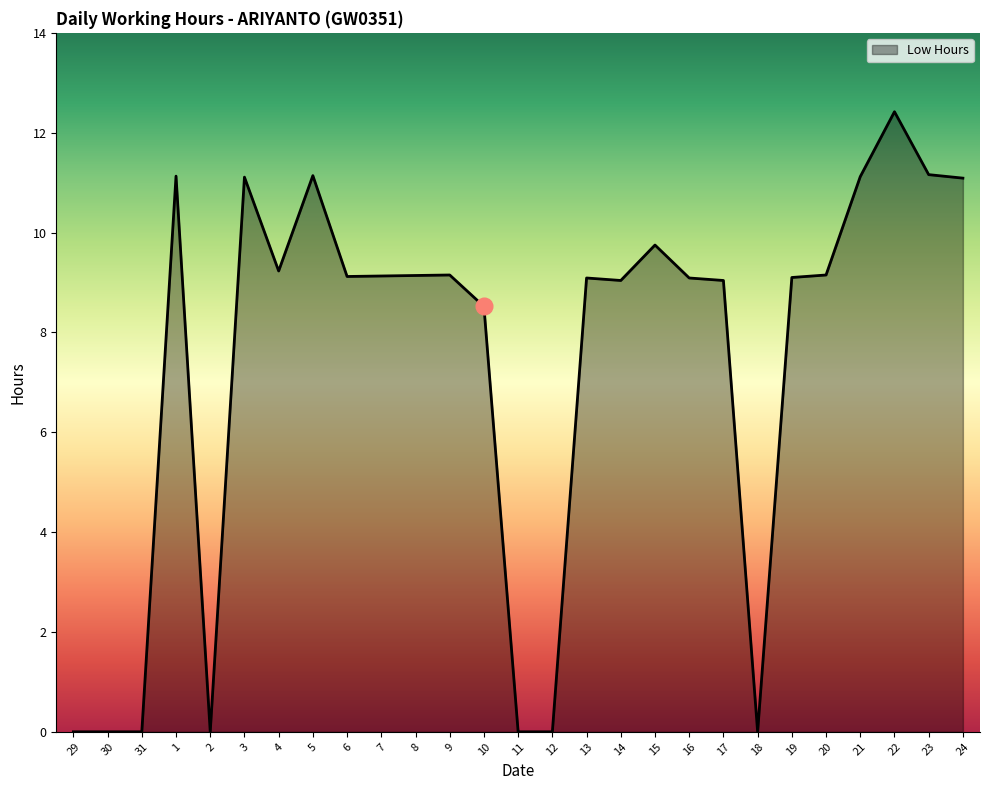

What is the difference between the maximum and second lowest values?

12.4